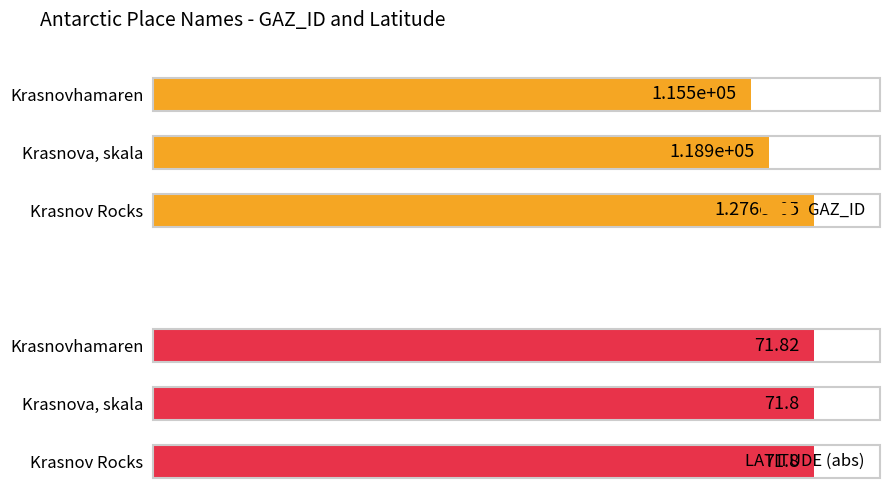

Reading left to right, list all the values displayed in this chart.

GAZ_ID: 0=127593.0	1=118874.0	2=115462.0
LATITUDE (abs): 0=71.8	1=71.8	2=71.8